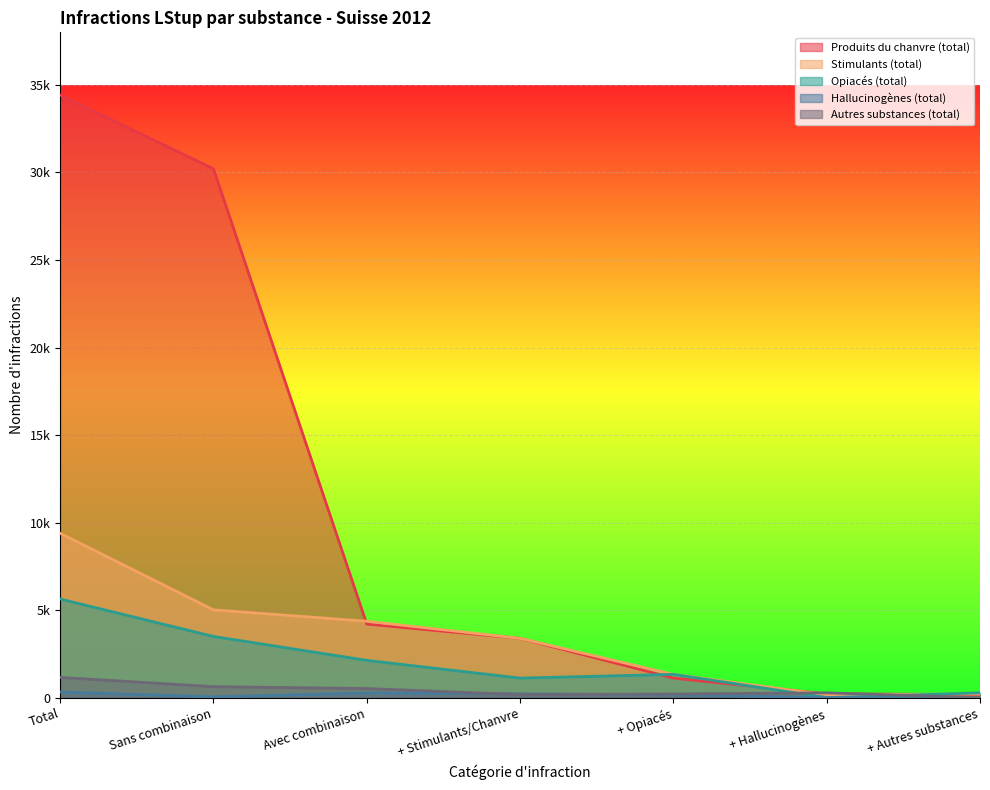

Reading right to left, extract all data points from this chart.

Produits du chanvre (total): + Autres substances=185	+ Hallucinogènes=226	+ Opiacés=1125	+ Stimulants/Chanvre=3396	Avec combinaison=4210	Sans combinaison=30211	Total=34421
Stimulants (total): + Autres substances=219	+ Hallucinogènes=171	+ Opiacés=1340	+ Stimulants/Chanvre=3396	Avec combinaison=4373	Sans combinaison=5022	Total=9395
Opiacés (total): + Autres substances=284	+ Hallucinogènes=12	+ Opiacés=1340	+ Stimulants/Chanvre=1125	Avec combinaison=2138	Sans combinaison=3504	Total=5642
Hallucinogènes (total): + Autres substances=11	+ Hallucinogènes=12	+ Opiacés=171	+ Stimulants/Chanvre=226	Avec combinaison=276	Sans combinaison=55	Total=331
Autres substances (total): + Autres substances=11	+ Hallucinogènes=284	+ Opiacés=219	+ Stimulants/Chanvre=185	Avec combinaison=529	Sans combinaison=636	Total=1165